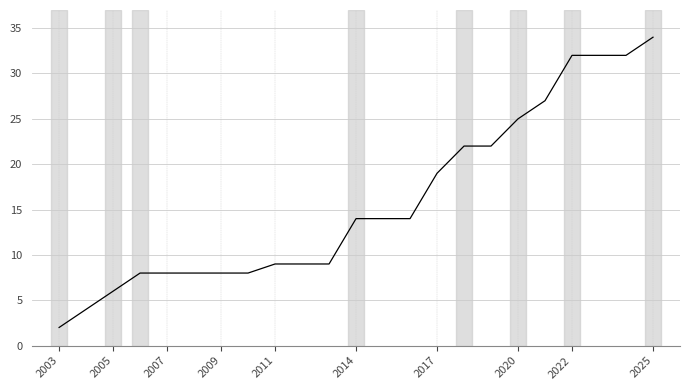

Reading left to right, extract all data points from this chart.

2	4	6	8	8	8	8	8	9	9	9	14	14	14	19	22	22	25	27	32	32	32	34